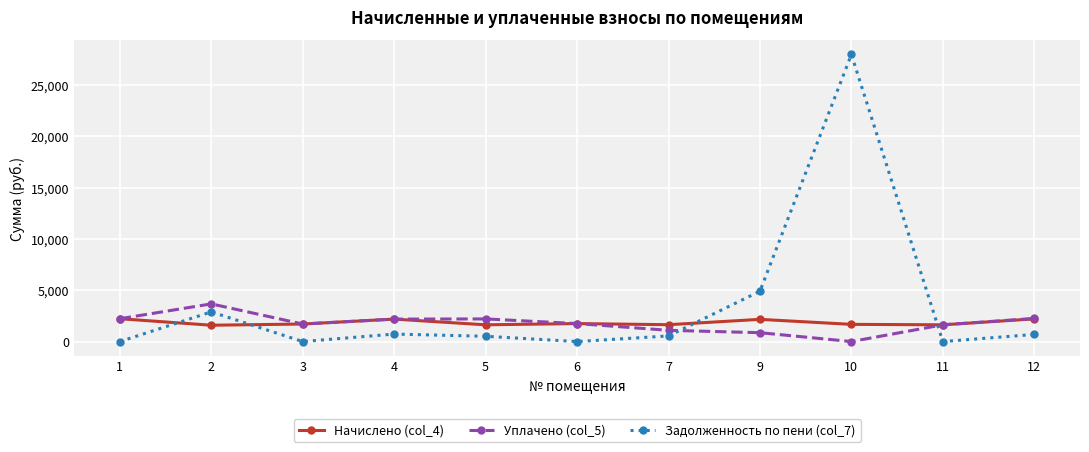

What is the spread (max minus min) of values at 11?

1631.4